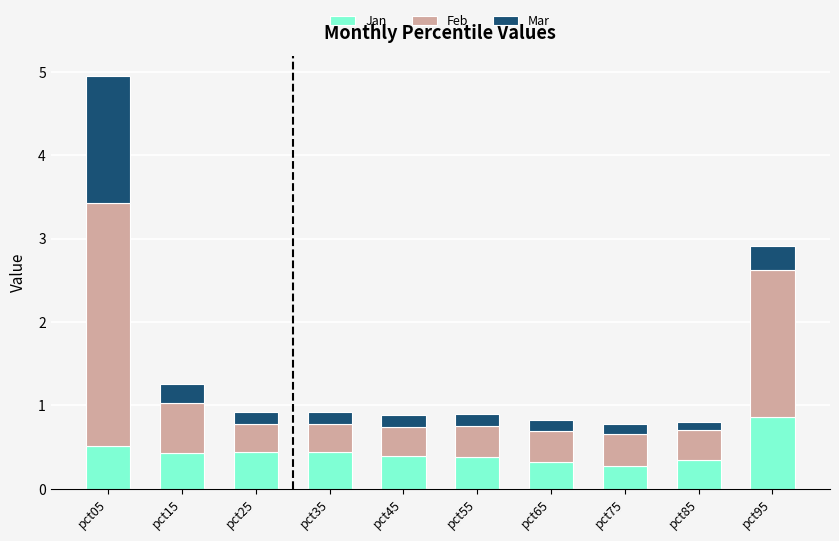

What is the average value of the Jan series?

0.4